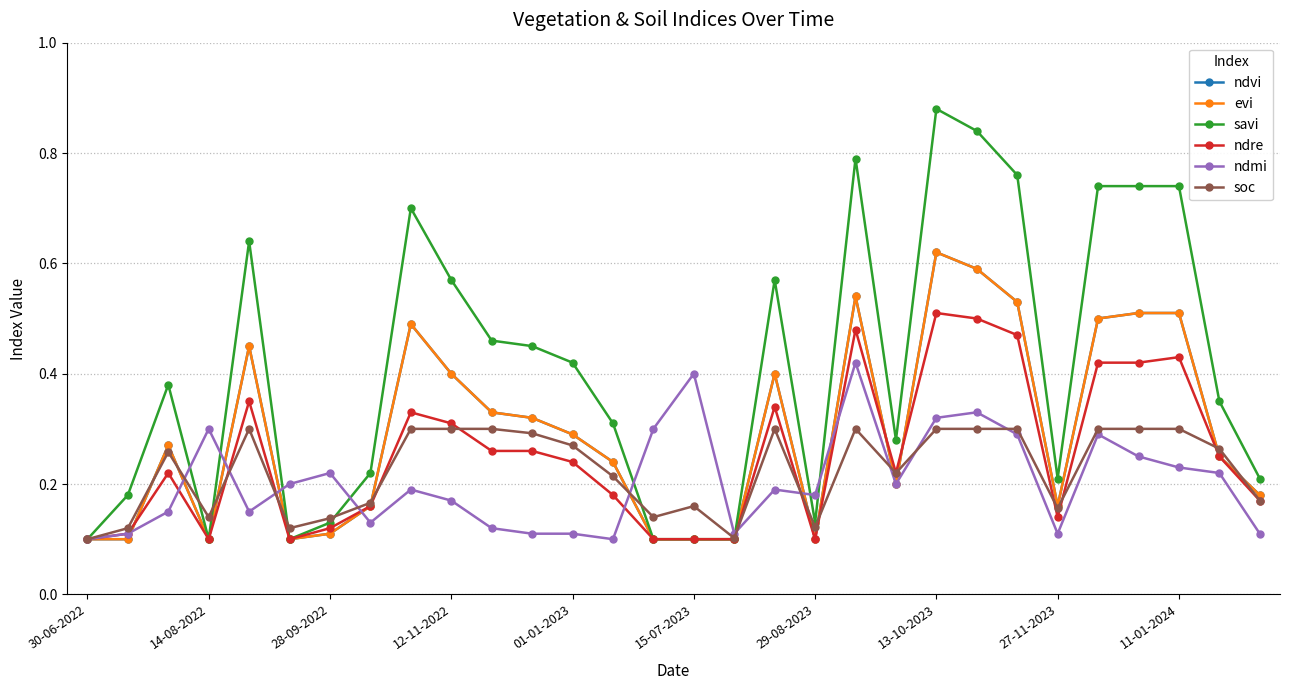

Reading left to right, extract all data points from this chart.

ndvi: 0.1	0.1	0.3	0.1	0.5	0.1	0.1	0.2	0.5	0.4	0.3	0.3	0.3	0.2	0.1	0.1	0.1	0.4	0.1	0.5	0.2	0.6	0.6	0.5	0.2	0.5	0.5	0.5	0.2	0.2
evi: 0.1	0.1	0.3	0.1	0.5	0.1	0.1	0.2	0.5	0.4	0.3	0.3	0.3	0.2	0.1	0.1	0.1	0.4	0.1	0.5	0.2	0.6	0.6	0.5	0.2	0.5	0.5	0.5	0.2	0.2
savi: 0.1	0.2	0.4	0.1	0.6	0.1	0.1	0.2	0.7	0.6	0.5	0.5	0.4	0.3	0.1	0.1	0.1	0.6	0.1	0.8	0.3	0.9	0.8	0.8	0.2	0.7	0.7	0.7	0.3	0.2
ndre: 0.1	0.1	0.2	0.1	0.3	0.1	0.1	0.2	0.3	0.3	0.3	0.3	0.2	0.2	0.1	0.1	0.1	0.3	0.1	0.5	0.2	0.5	0.5	0.5	0.1	0.4	0.4	0.4	0.2	0.2
ndmi: 0.1	0.1	0.1	0.3	0.1	0.2	0.2	0.1	0.2	0.2	0.1	0.1	0.1	0.1	0.3	0.4	0.1	0.2	0.2	0.4	0.2	0.3	0.3	0.3	0.1	0.3	0.2	0.2	0.2	0.1
soc: 0.1	0.1	0.3	0.1	0.3	0.1	0.1	0.2	0.3	0.3	0.3	0.3	0.3	0.2	0.1	0.2	0.1	0.3	0.1	0.3	0.2	0.3	0.3	0.3	0.2	0.3	0.3	0.3	0.3	0.2